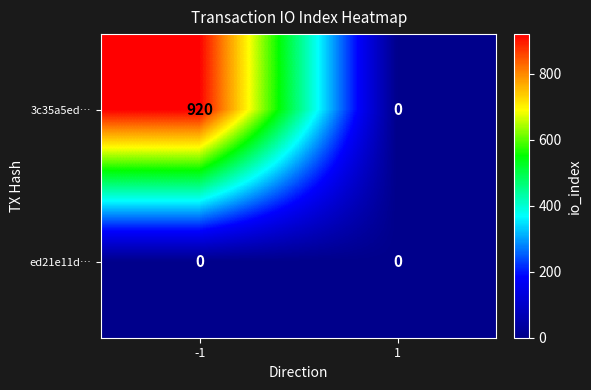

Reading right to left, extract all data points from this chart.

3c35a5ed…: 1=0	-1=920
ed21e11d…: 1=0	-1=0